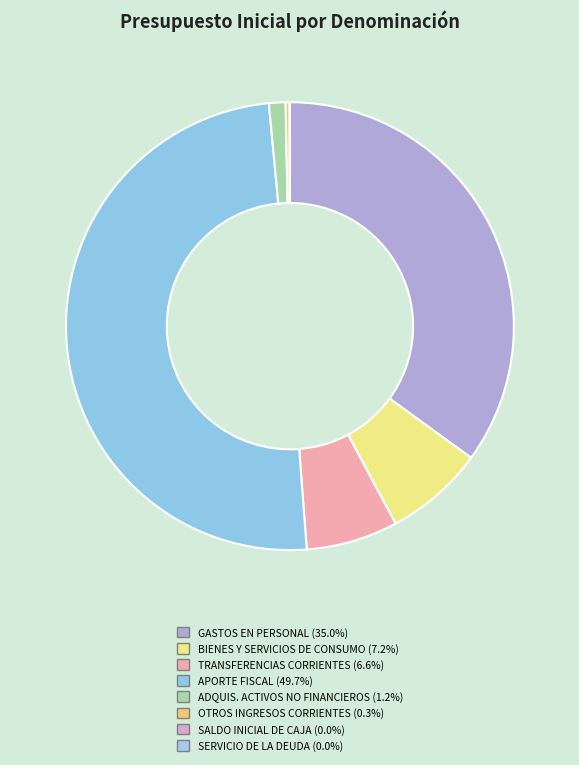

To the nearest percent, what is the difference between the largest and smallest slice percentages?

50%